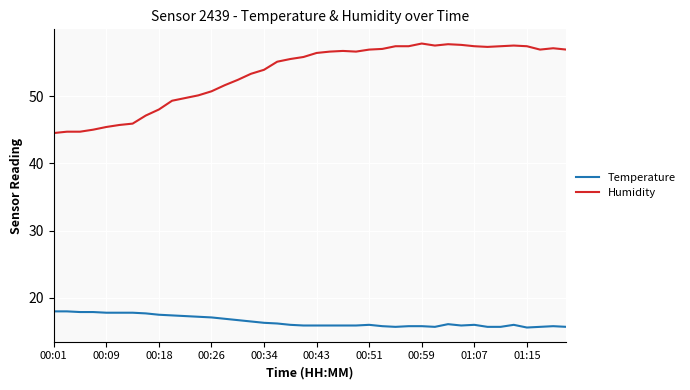

At how many categories does at least one series exceed 49?

31